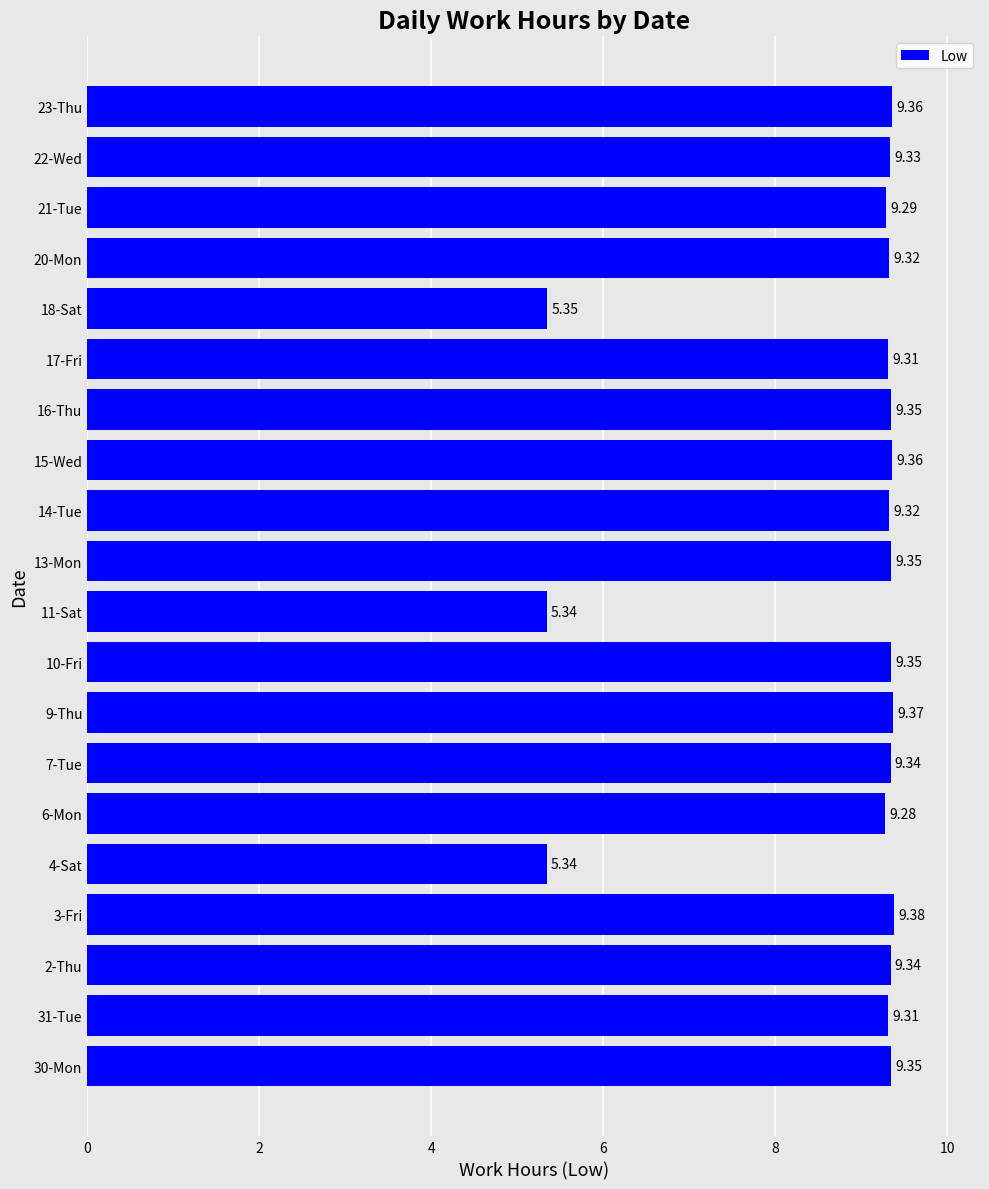

Approximately how many times larger is the value at 4-Sat compared to 22-Wed?

0.6